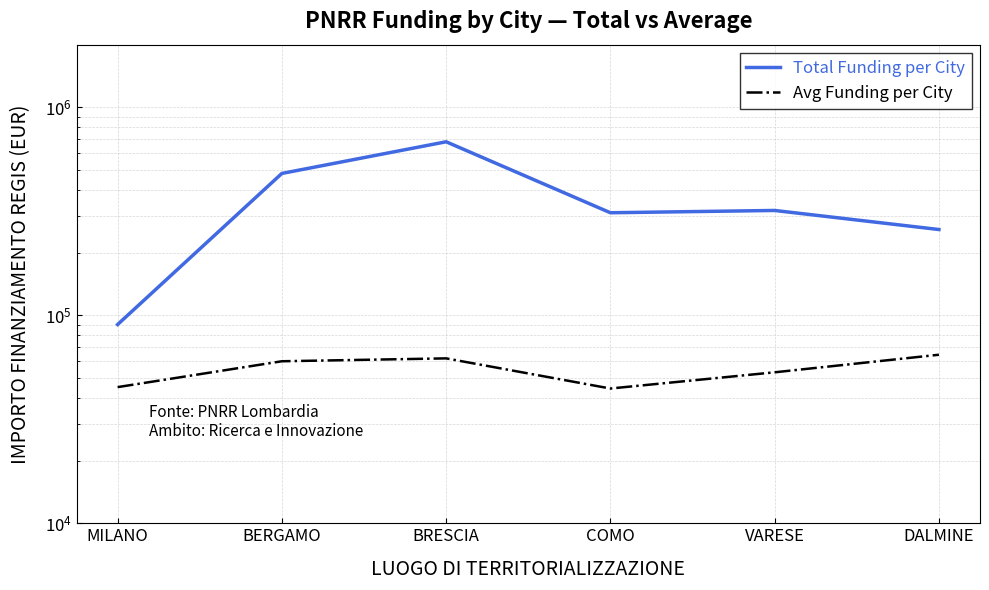

Is the value of Avg Funding per City at COMO greater than the value of Total Funding per City at DALMINE?

No